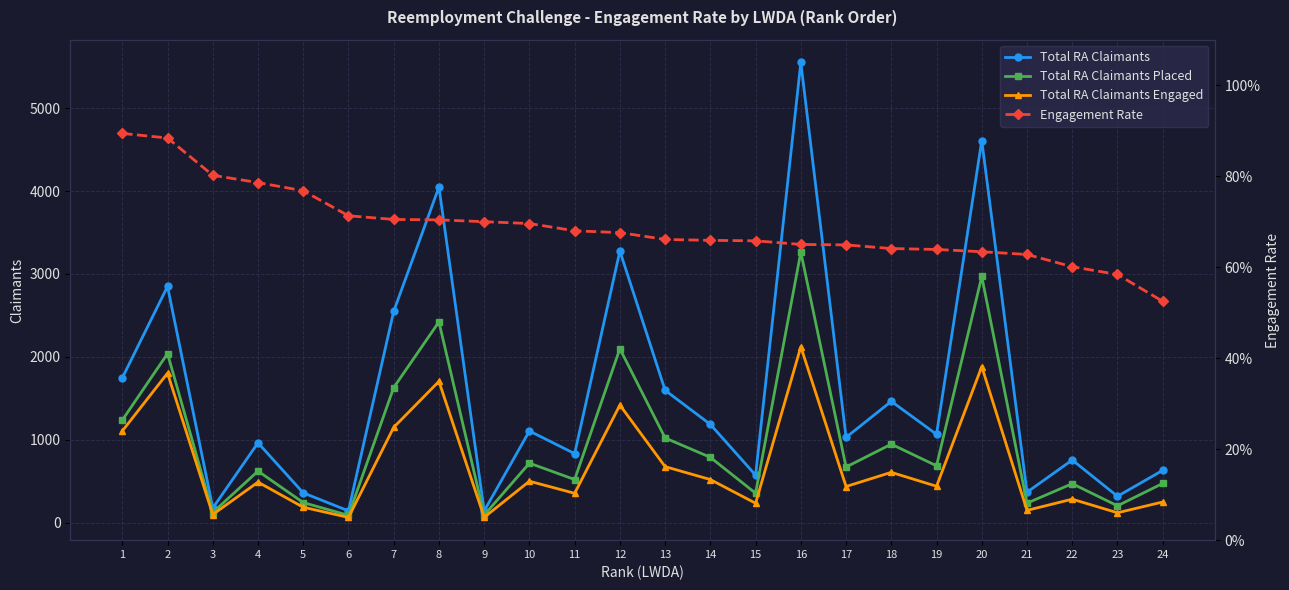

What is the average value of the Total RA Claimants series?

1555